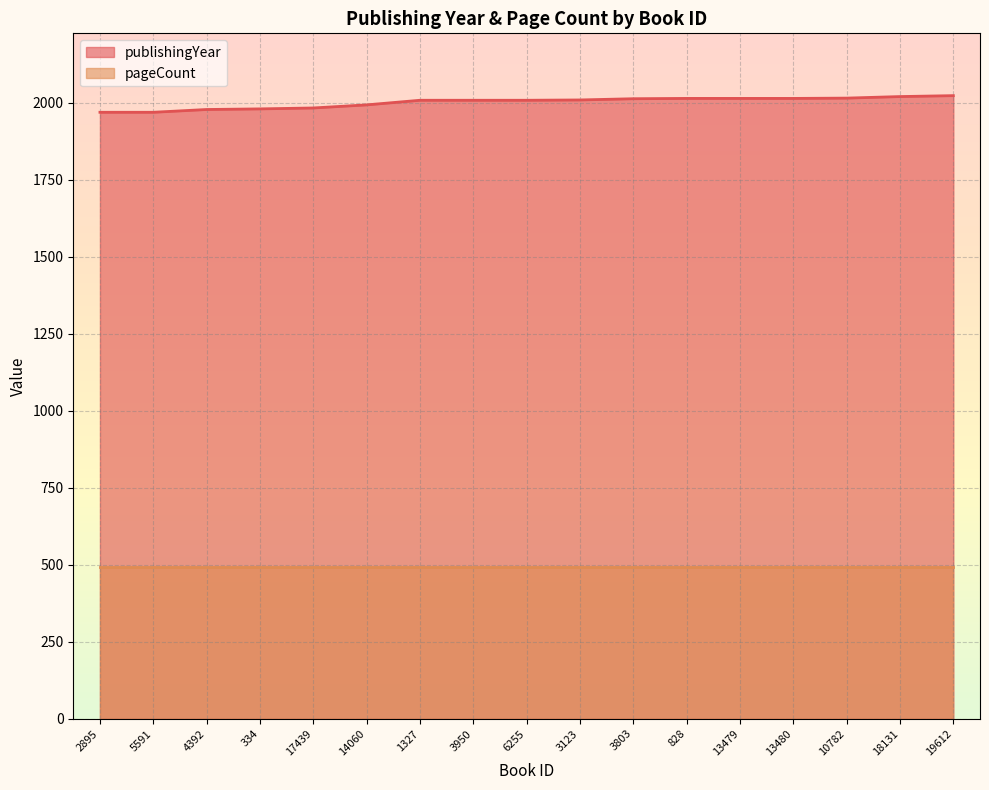

What is the value of the 9th point from the left?

2008